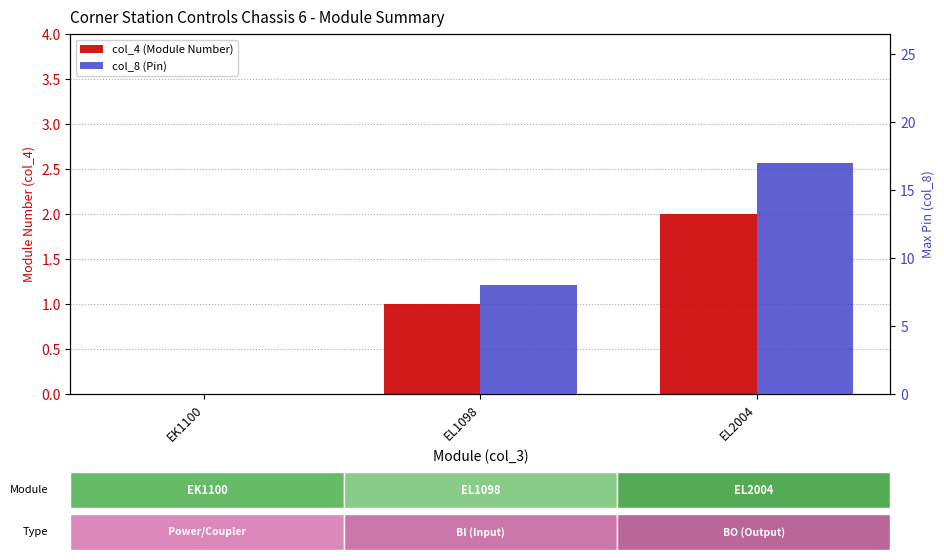

How many col_8 (Pin) values are between 0 and 17?

3